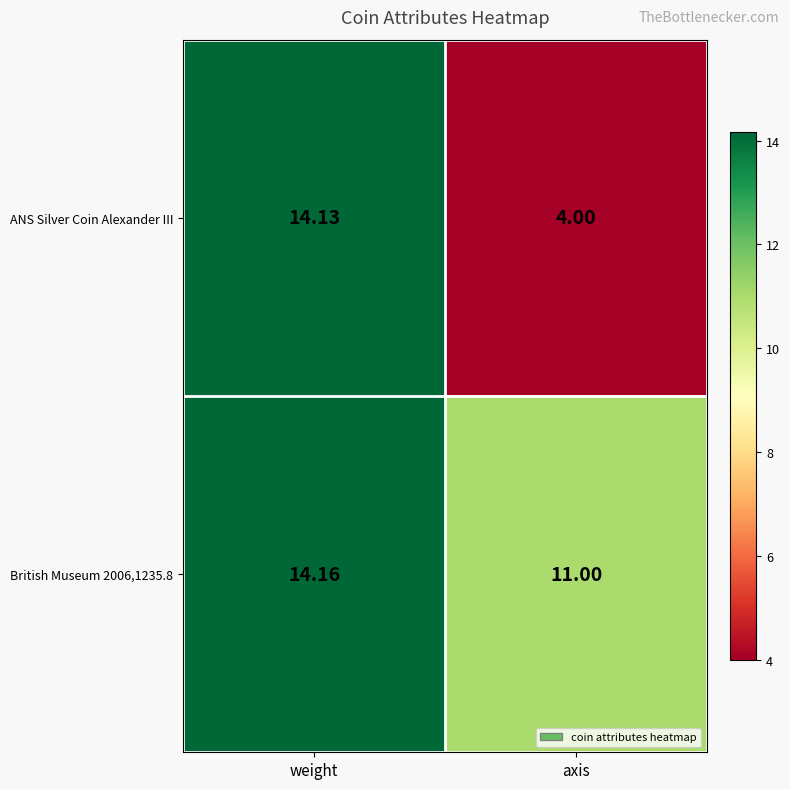

Which category has the lowest value across all series?

axis